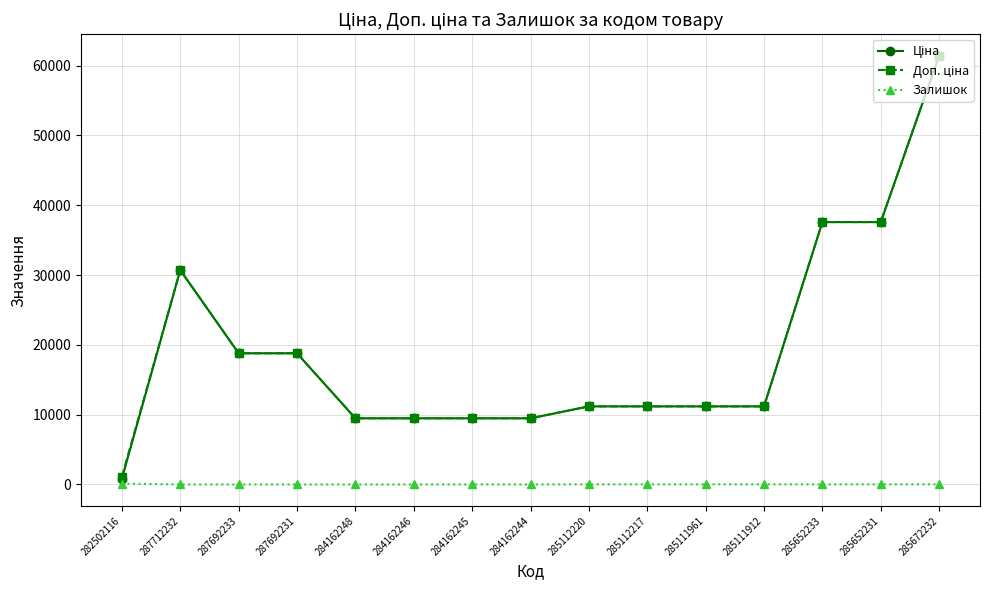

What is the spread (max minus min) of values at 284162248?

9480.1